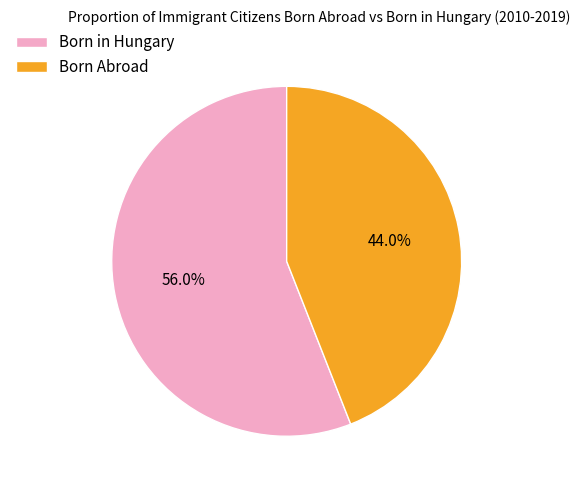

Which category has the biggest portion of the pie?

Born in Hungary